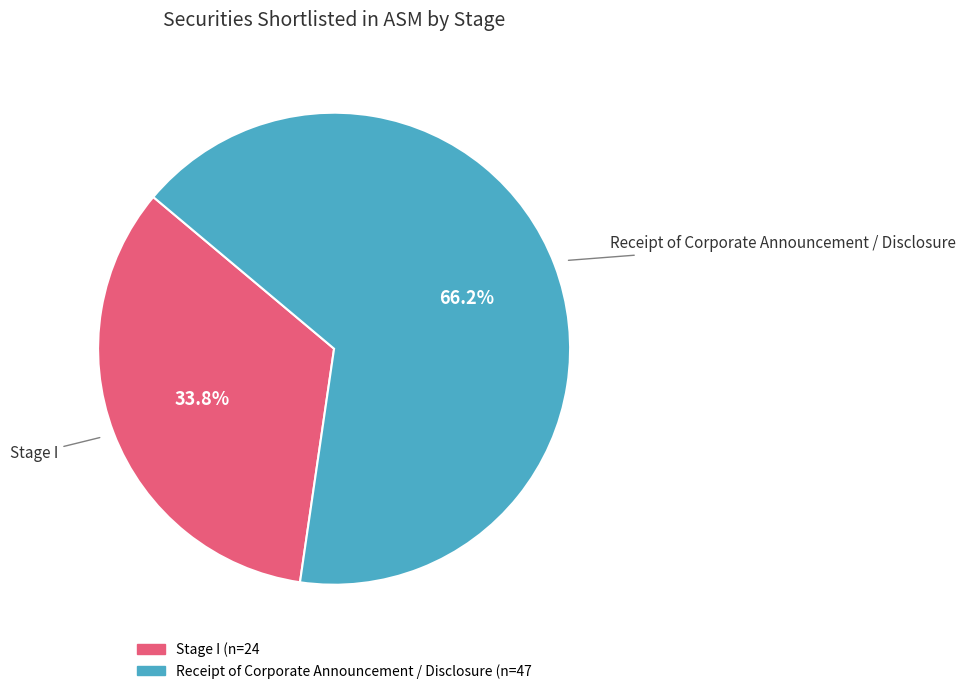

Which category has the smallest portion of the pie?

Stage I